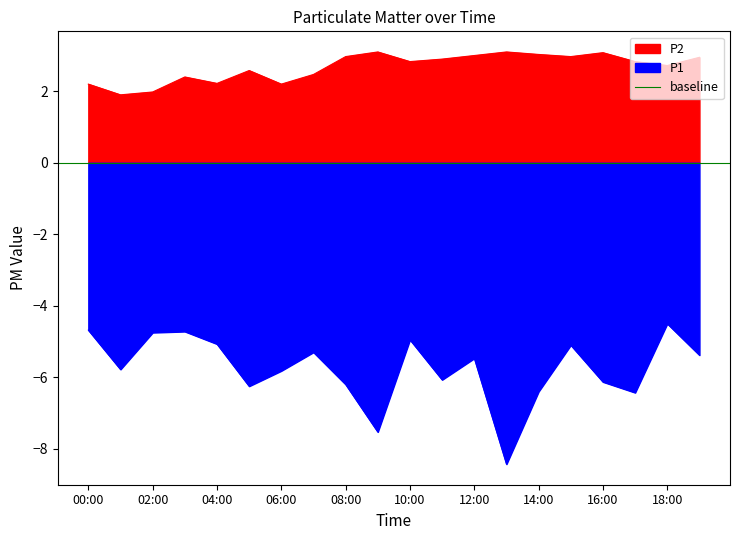

Between 01:00 and 11:00, which series saw the biggest shift?

P2